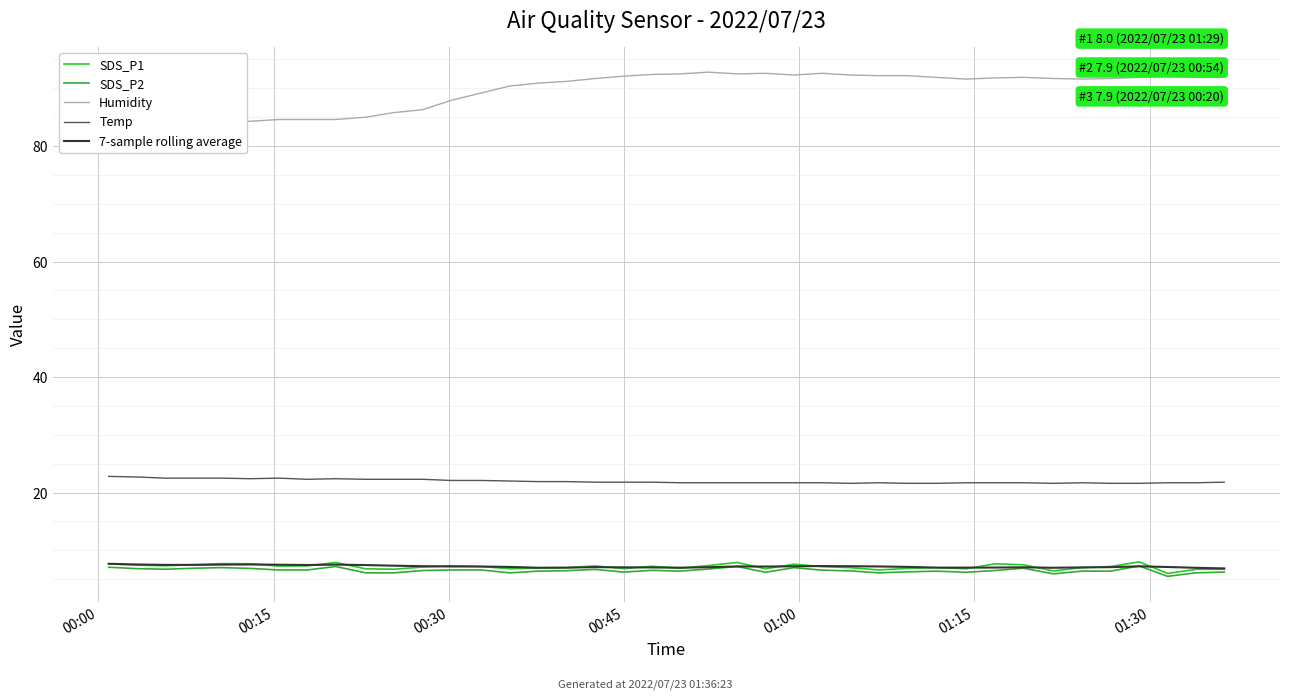

Rank the series by their maximum value, from lowest to highest.

SDS_P2, 7-sample rolling average, SDS_P1, Temp, Humidity